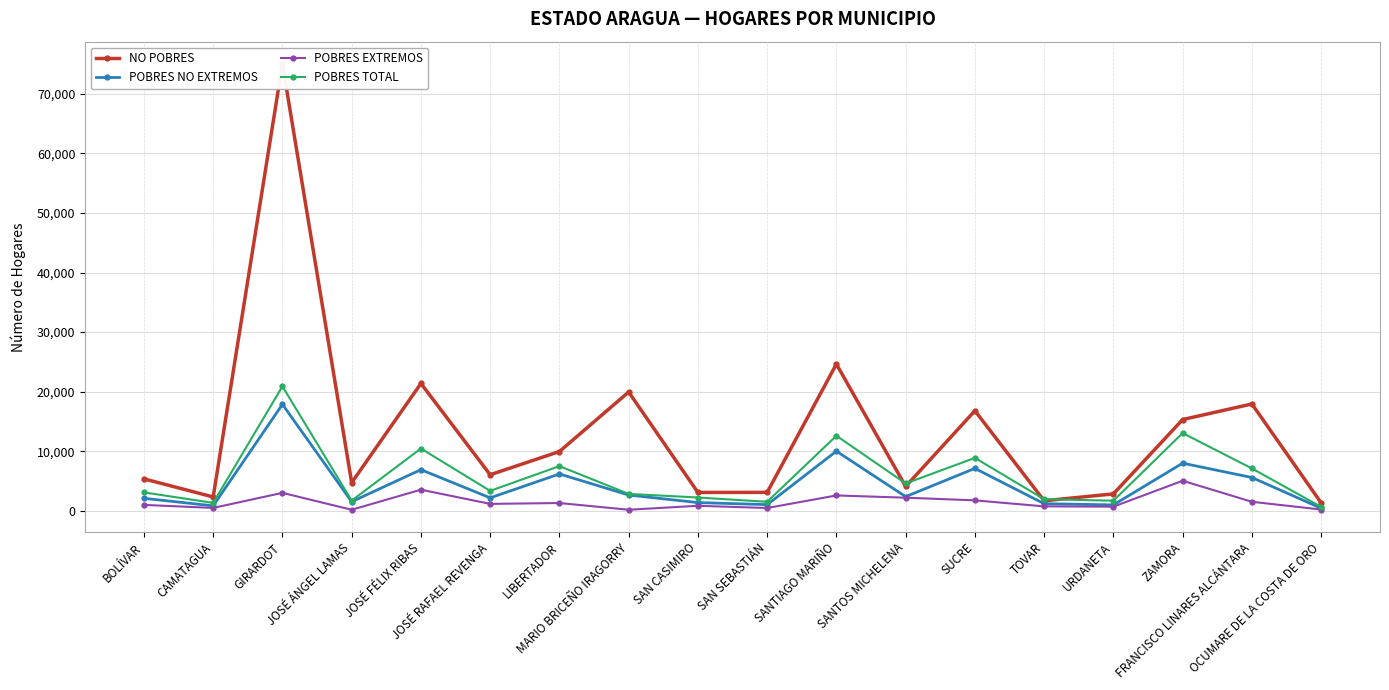

At which label does NO POBRES reach its peak?

GIRARDOT